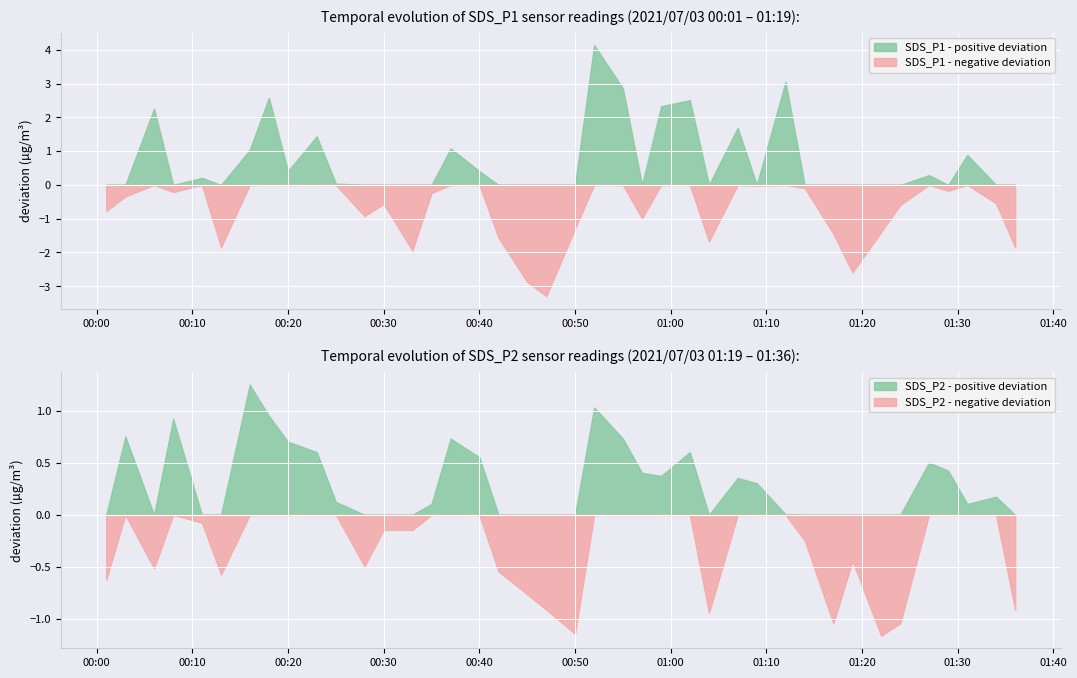

Which series changed the most between 5 and 15?

SDS_P1